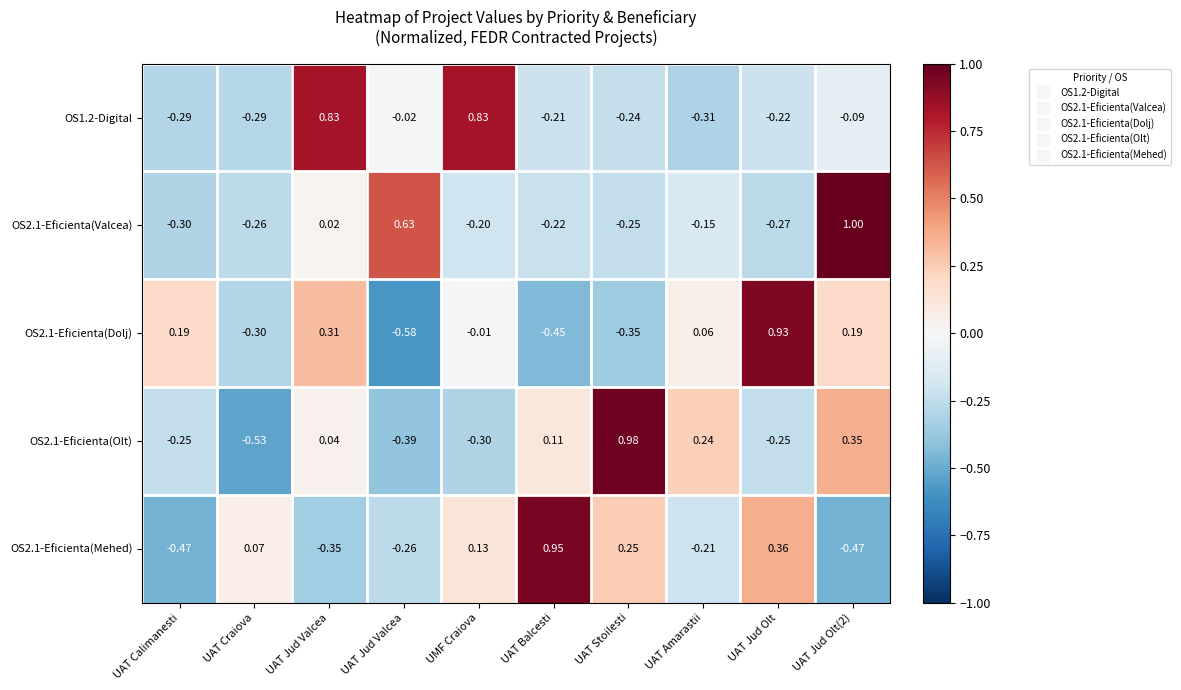

How many values in OS2.1-Eficienta(Dolj) are above zero?

5